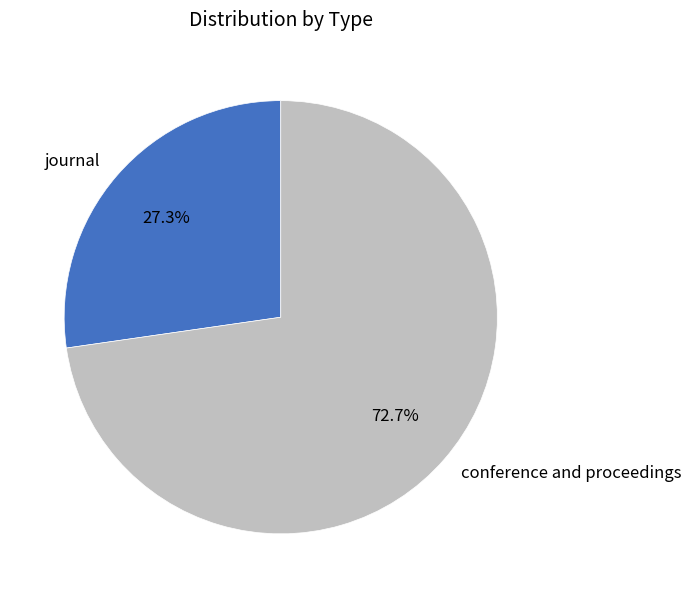

How much of the chart is everything except journal?

72.7%